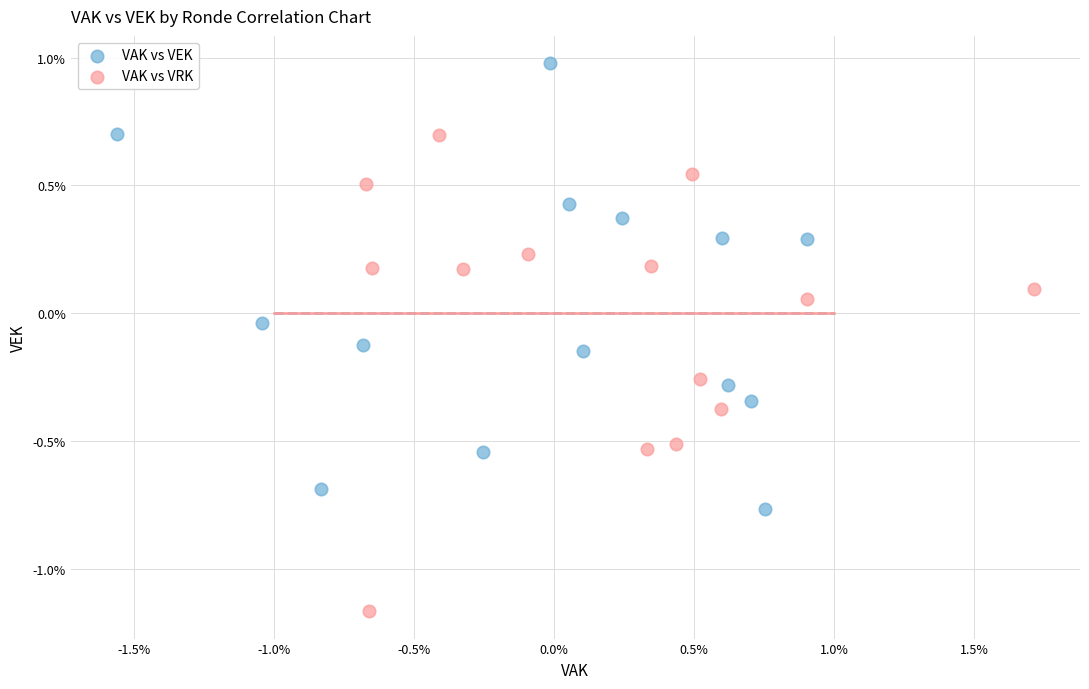

Which series contains the lowest Y value?

VAK vs VRK